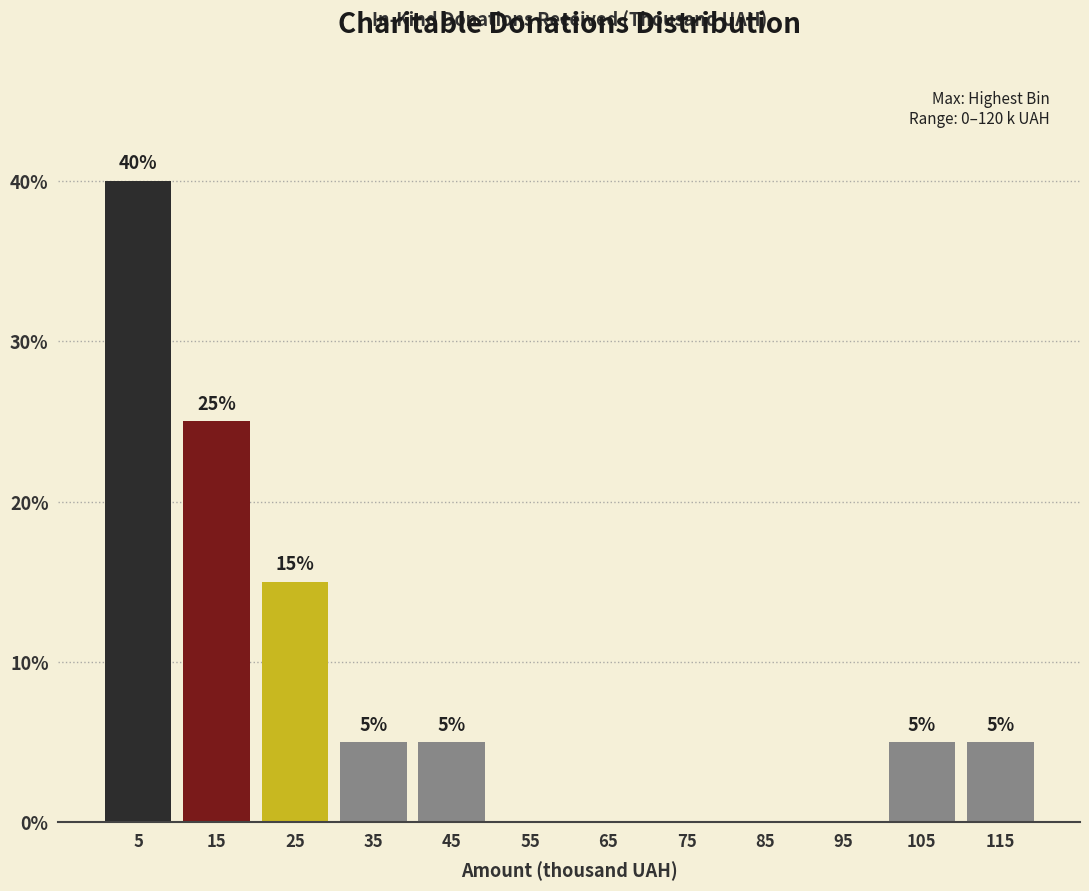

Over which range of the x-axis is the bar tallest?

0 to 10